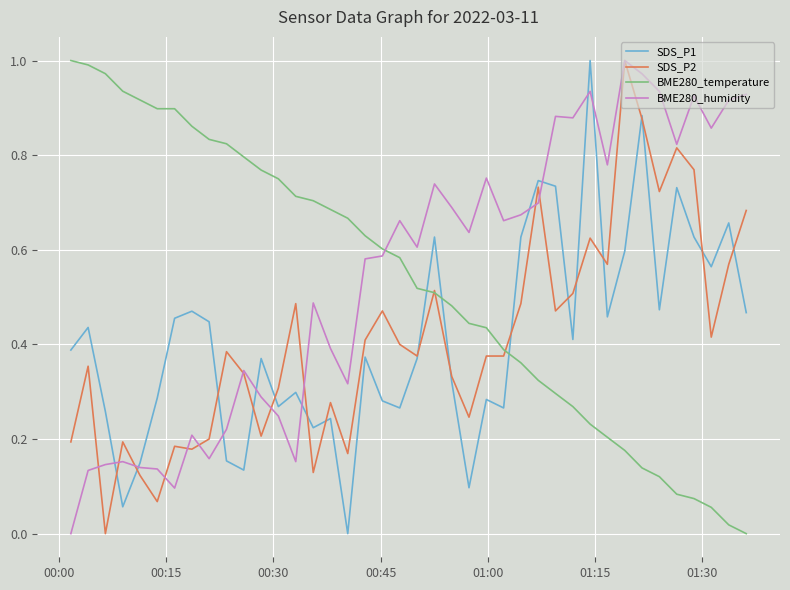

True or false: BME280_temperature and BME280_humidity intersect in this chart.

True